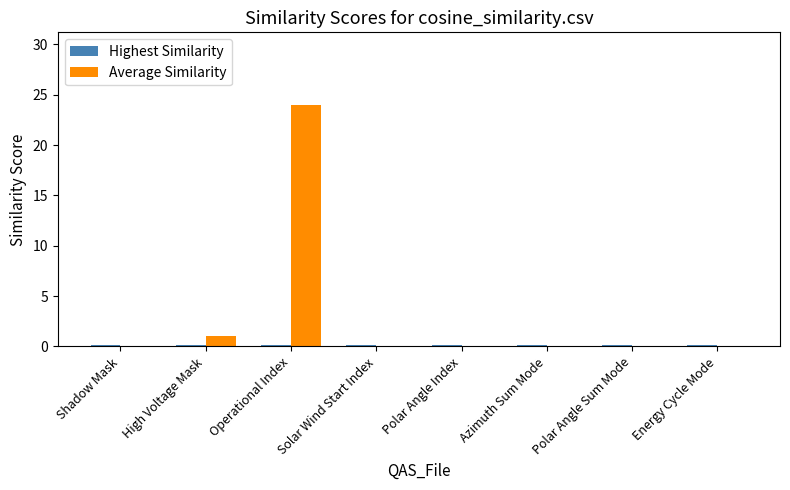

What is the highest value of the Average Similarity series?

24.0